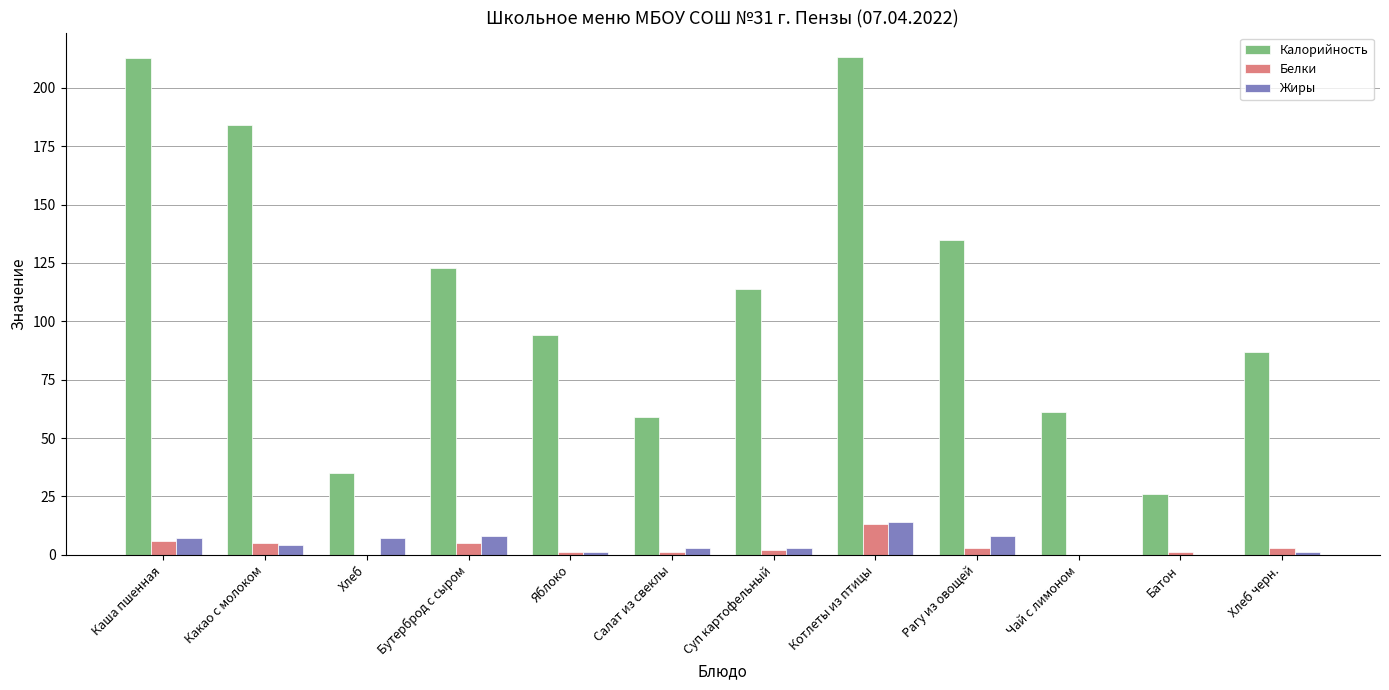

Read the Жиры value at Какао с молоком.

4.0